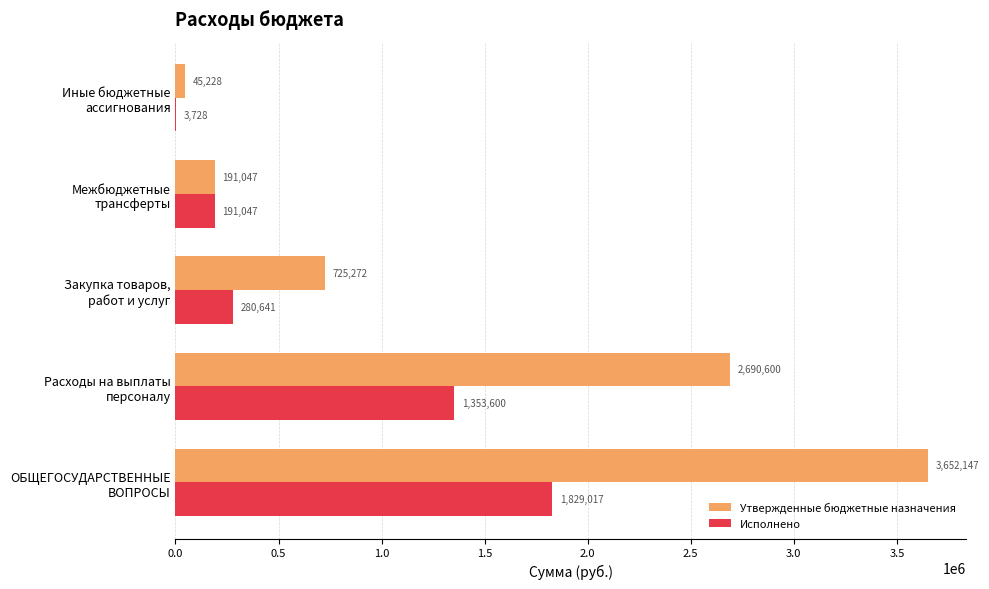

Which series has the largest total across all categories?

Утвержденные бюджетные назначения